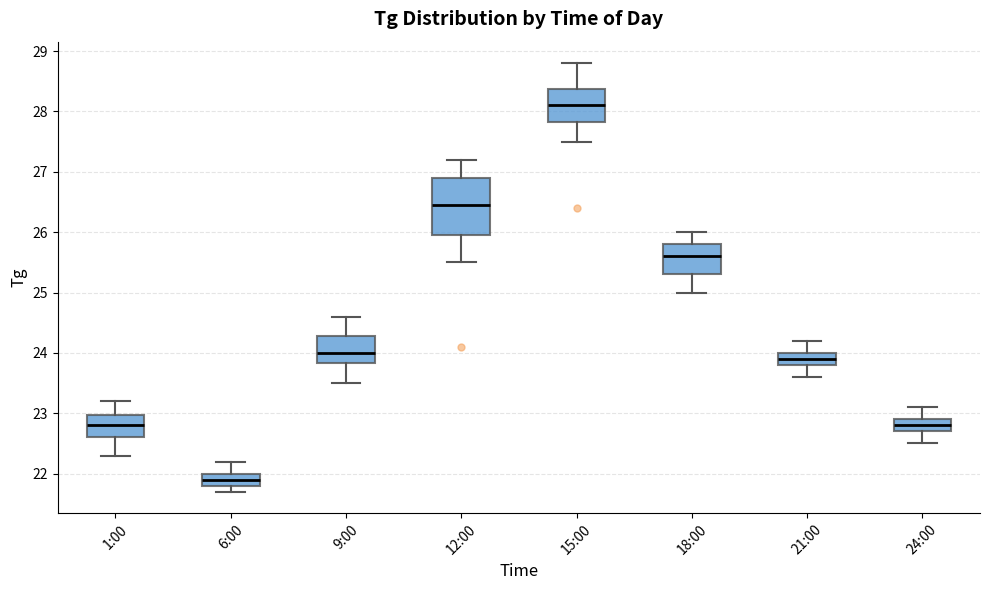

Where does the lower whisker of the box for 21:00 end on the y-axis? The values are not printed on the chart, so give them approximately, as read against the axis.

23.6